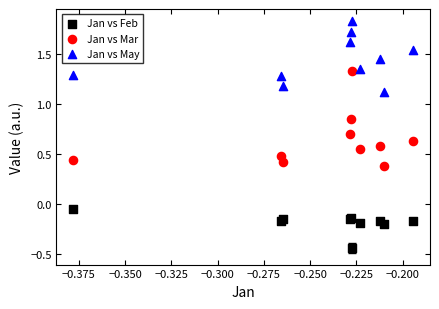

Which series reaches the minimum Y coordinate?

Jan vs Feb